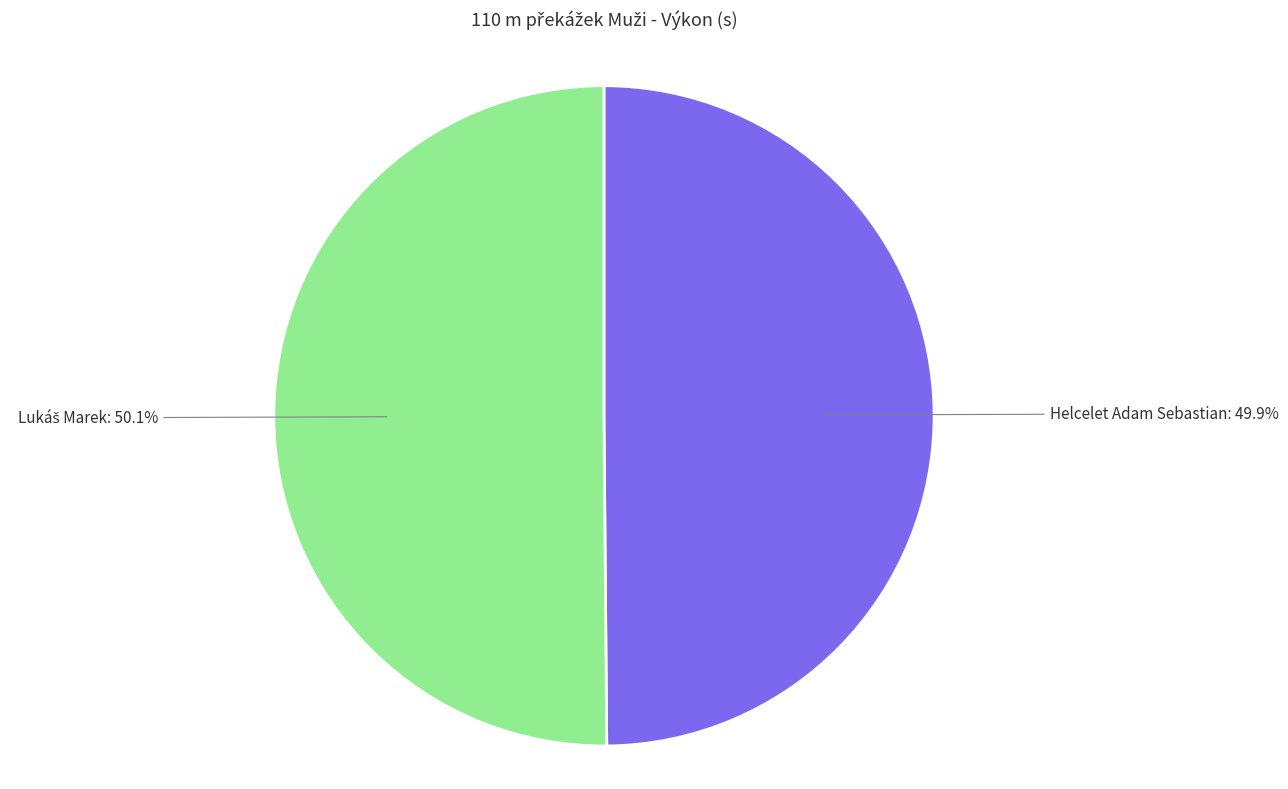

How many slices are in this pie chart?

2